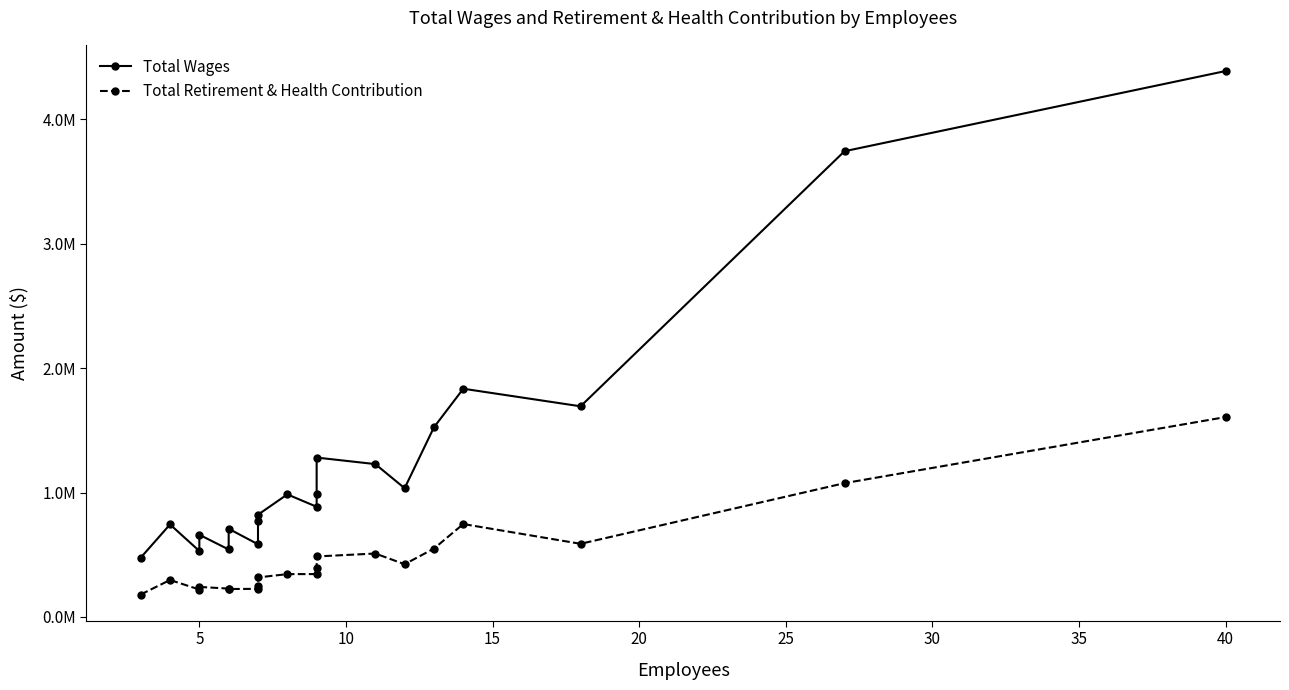

How many lines are shown in the chart?

2